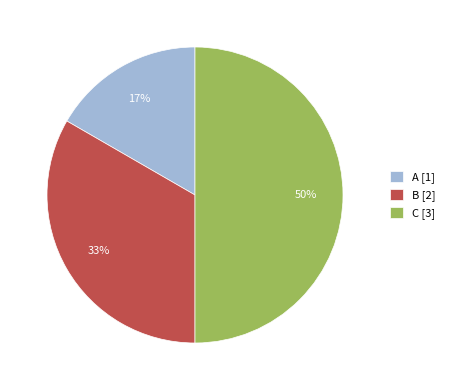

To the nearest percent, what is the difference between the A and C slice percentages?

33%